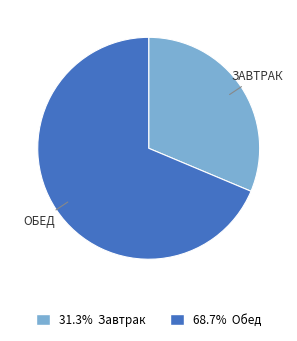

Is there a majority slice in this chart?

Yes